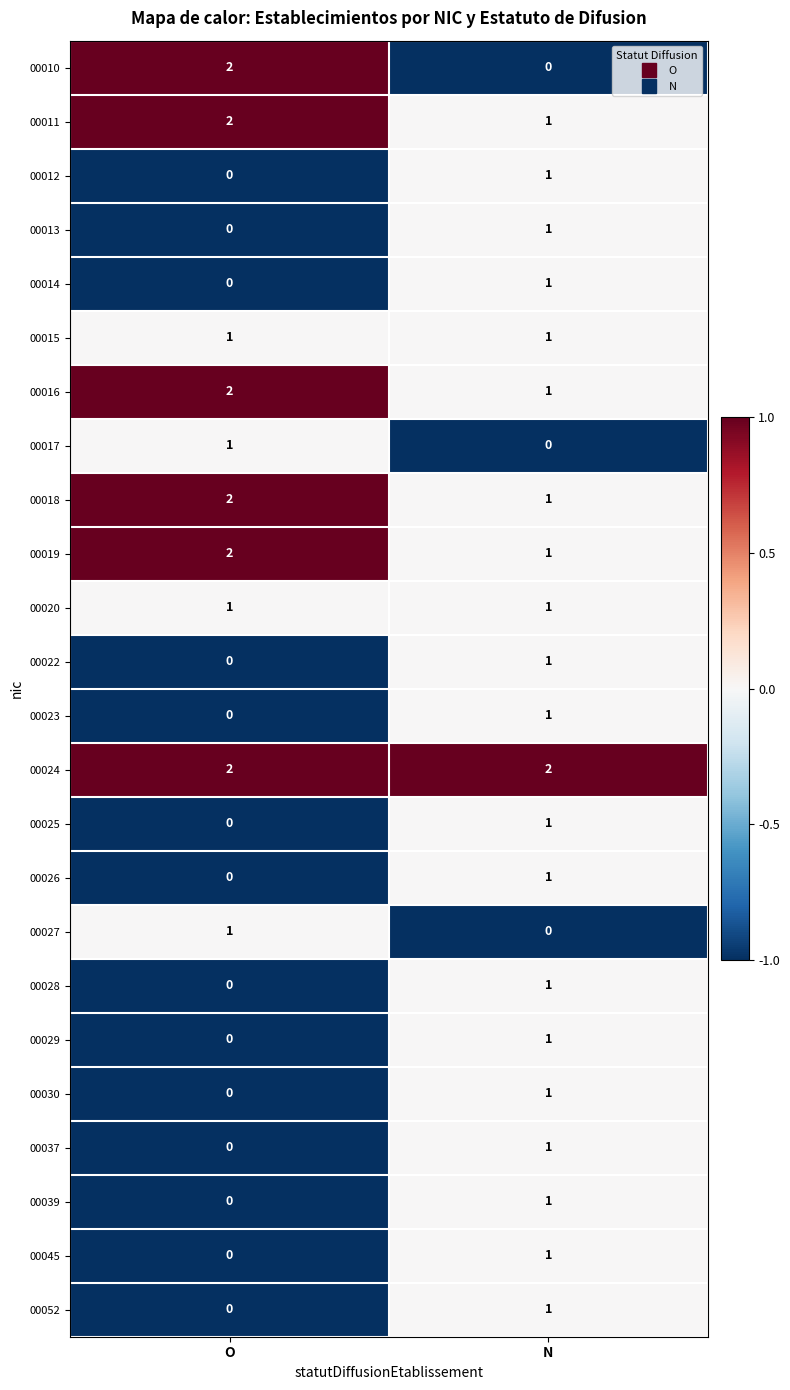

The value of 00010 at O is 2. True or false?

True